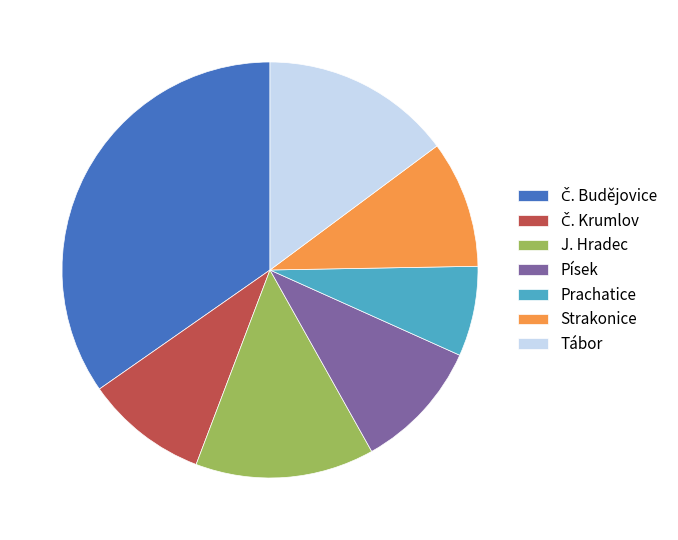

Between Prachatice and J. Hradec, which is larger?

J. Hradec